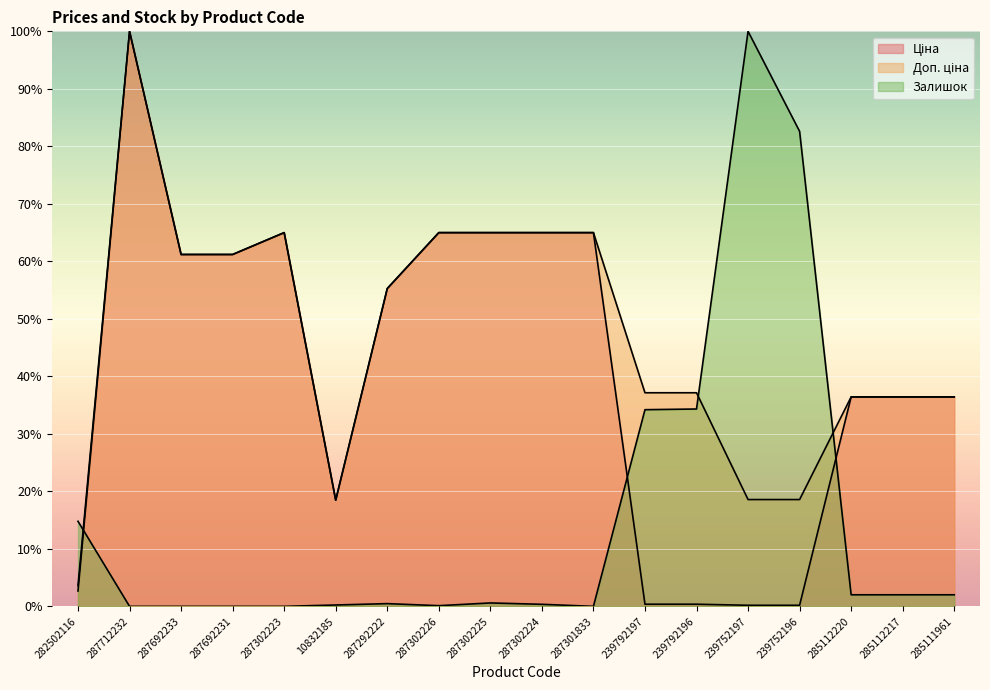

The value of Доп. ціна at 285112220 is 48.1. True or false?

False